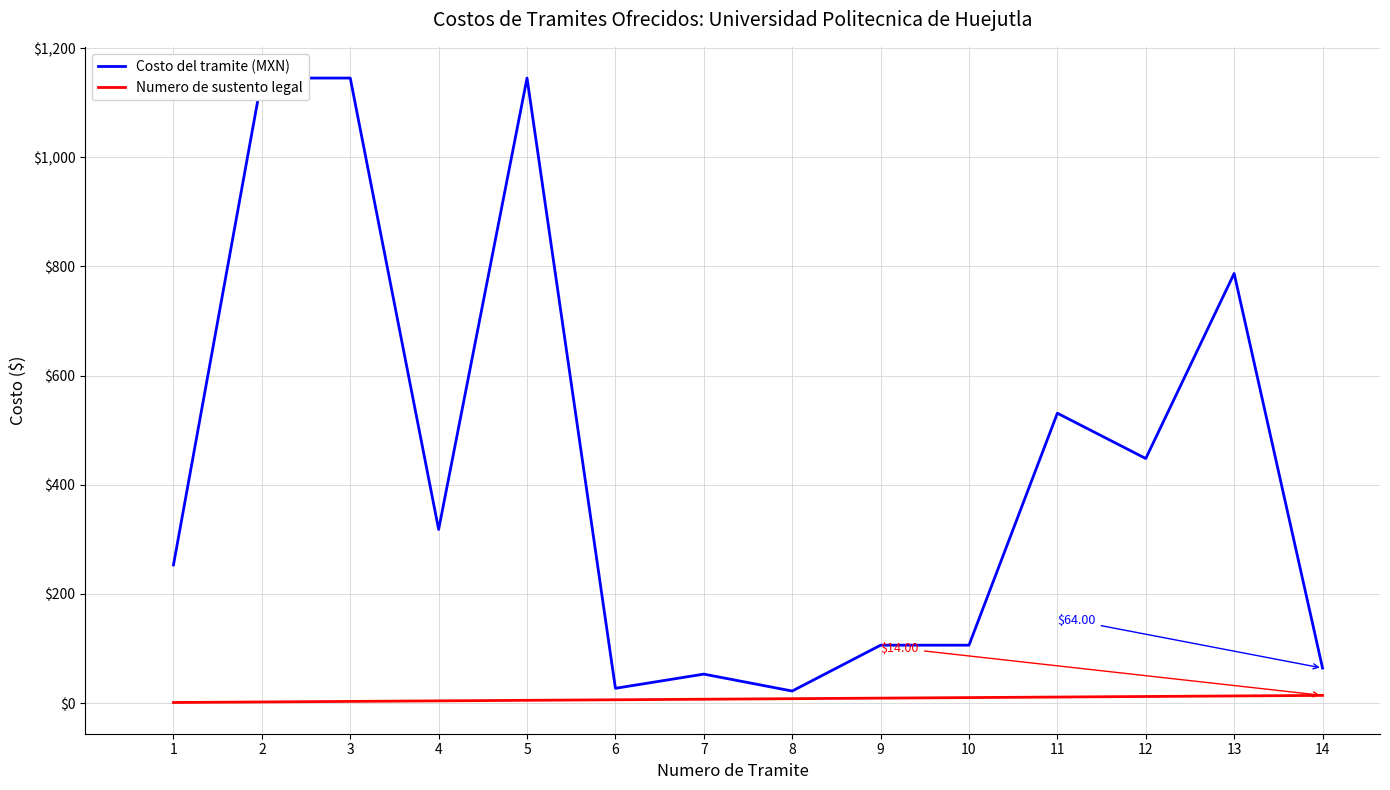

What is the value of the Costo del tramite (MXN) point at the 14th from the left?

64